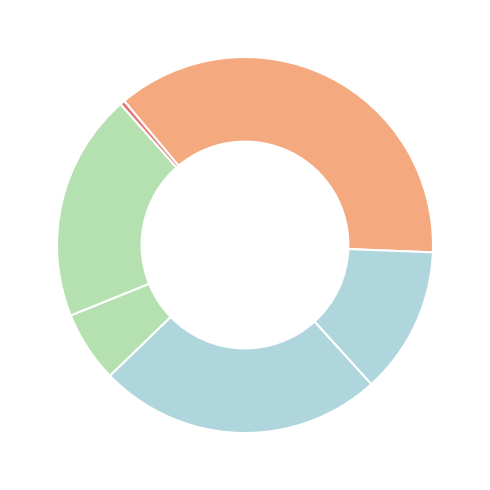

Count the number of slices in the pie.

6